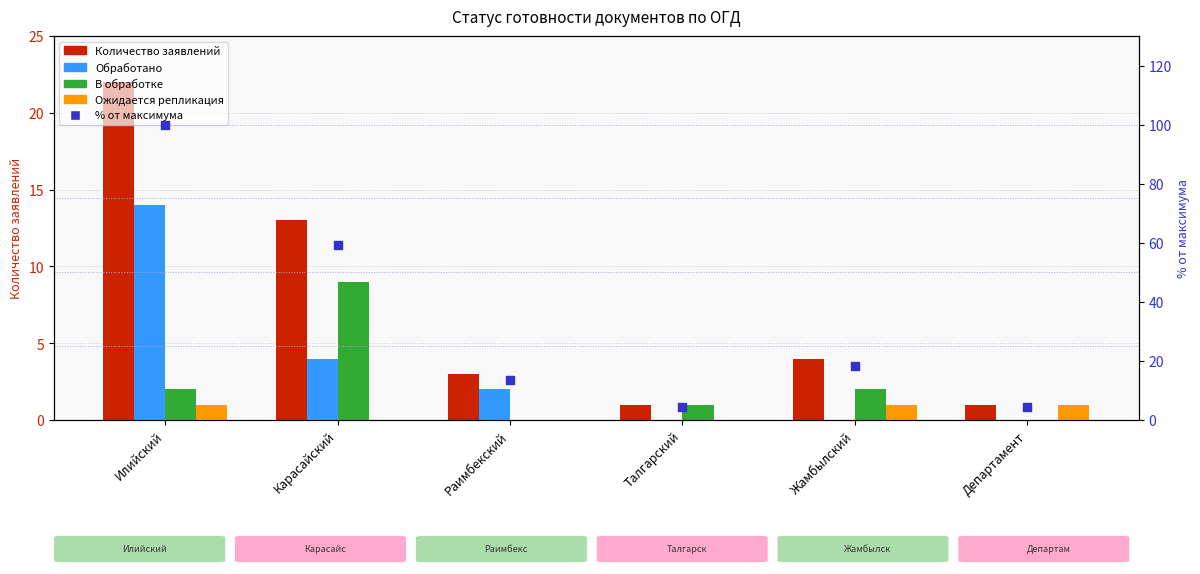

Which series has the widest spread of Y values?

% от максимума